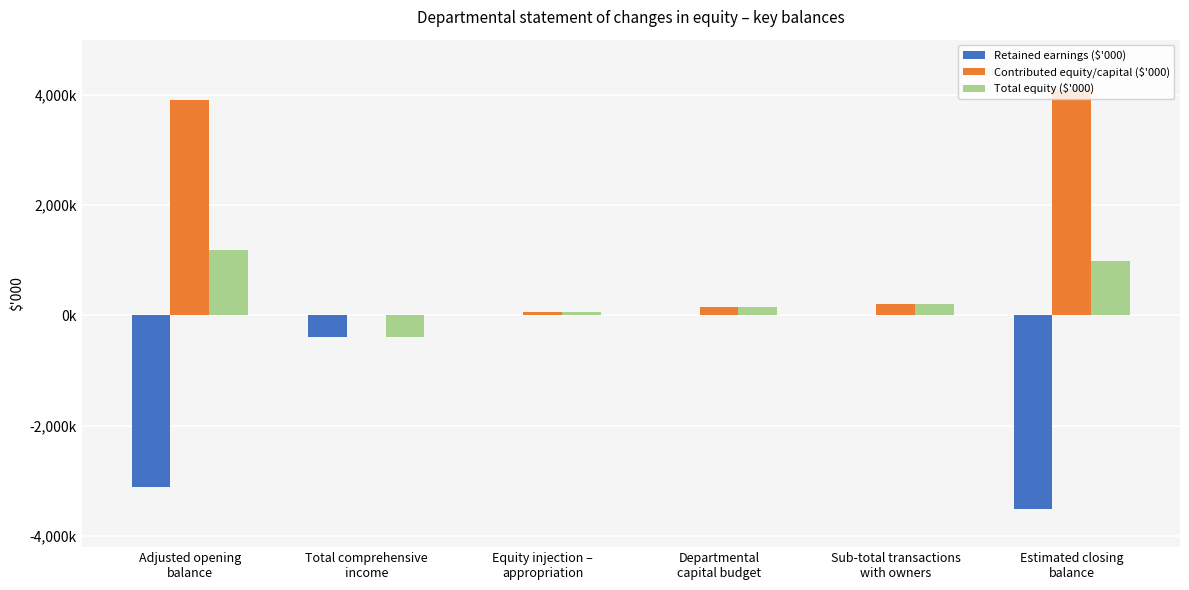

Reading left to right, extract all data points from this chart.

Retained earnings ($'000): -3115323	-385750	0	0	0	-3501073
Contributed equity/capital ($'000): 3897219	0	55243	144663	199906	4097125
Total equity ($'000): 1179659	-385750	55243	144663	199906	993815